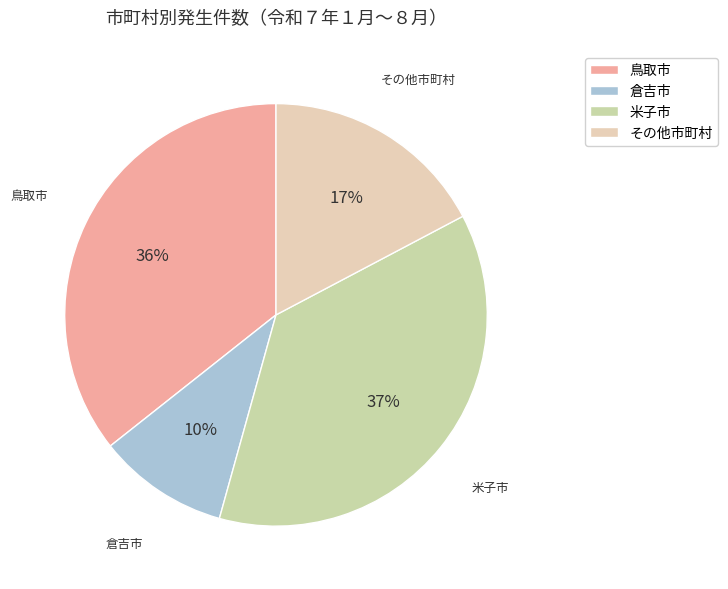

What percentage is the その他市町村 slice, to the nearest percent?

17%